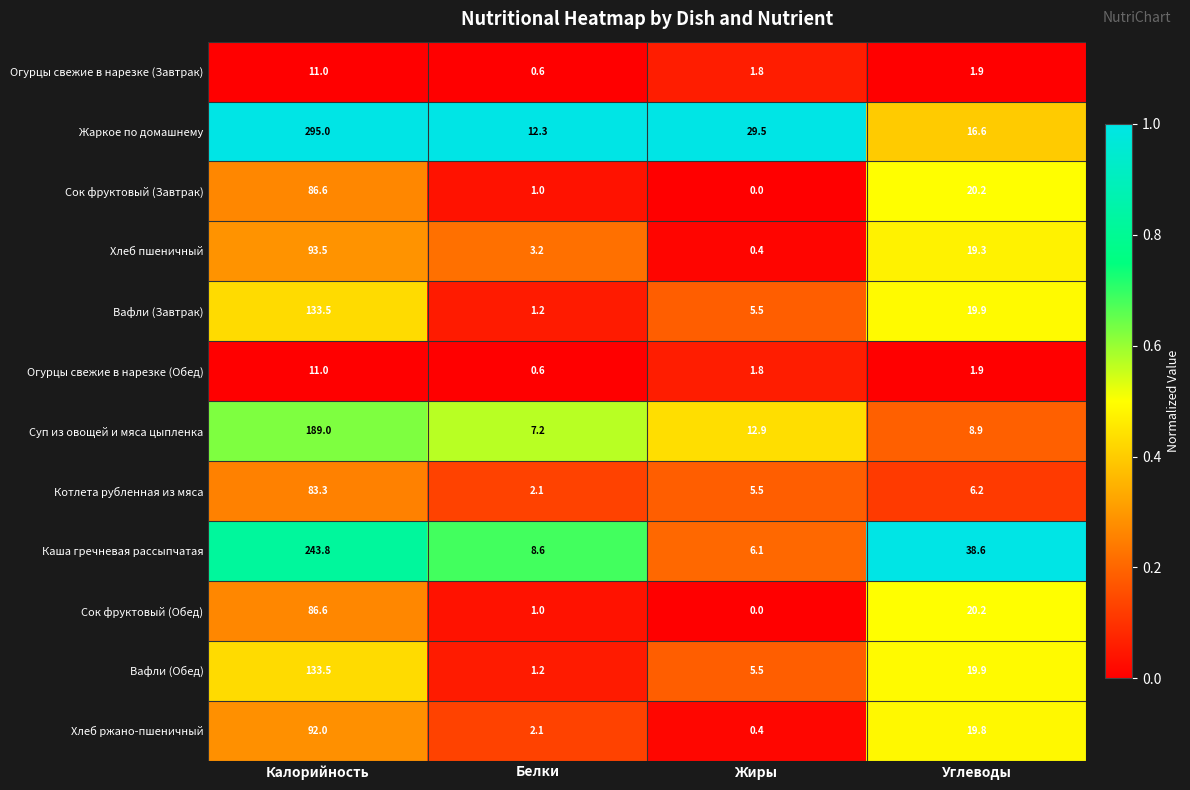

Which category has the lowest value across all series?

Жиры